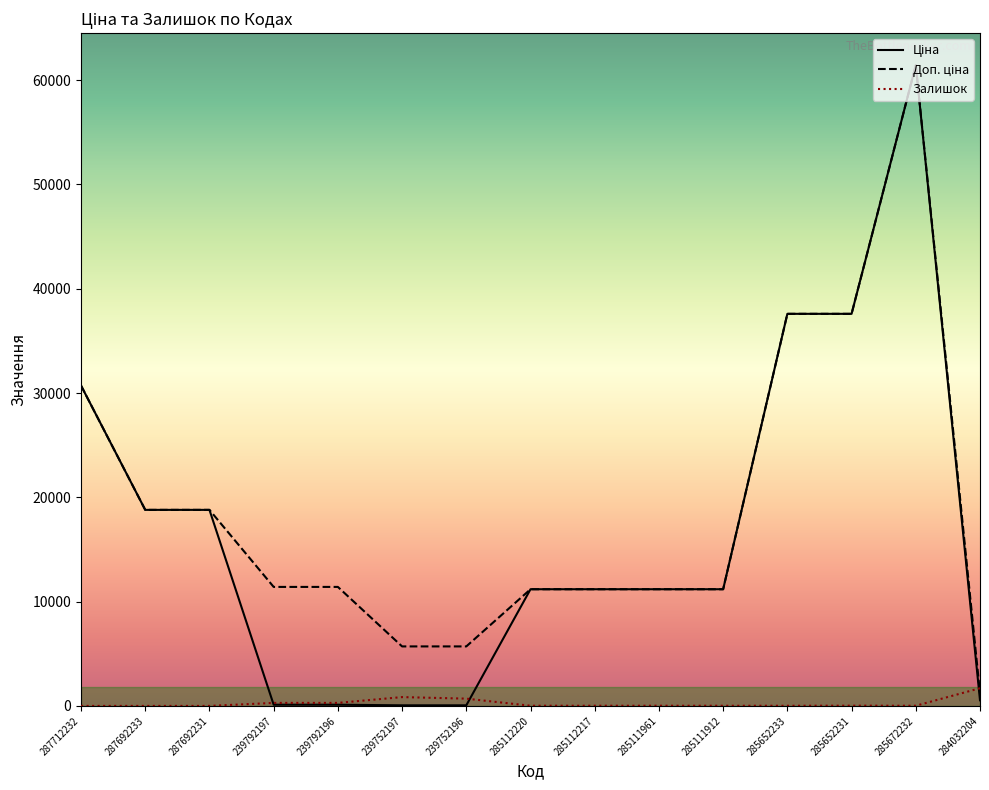

Which category has the highest value across all series?

285672232